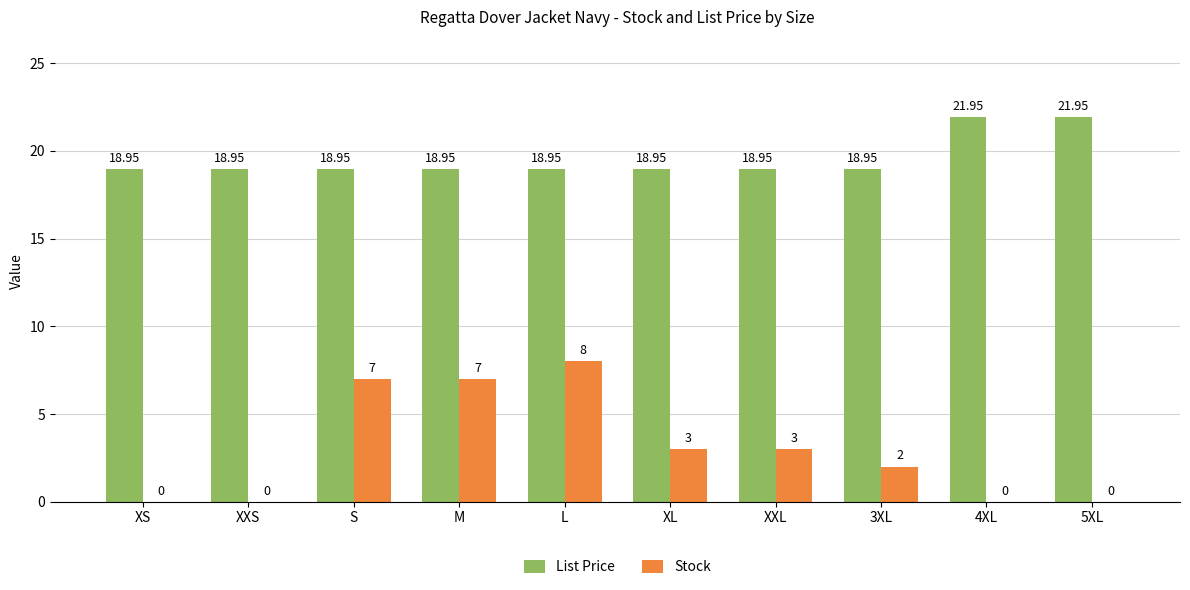

At which category is the sum across all series the highest?

L